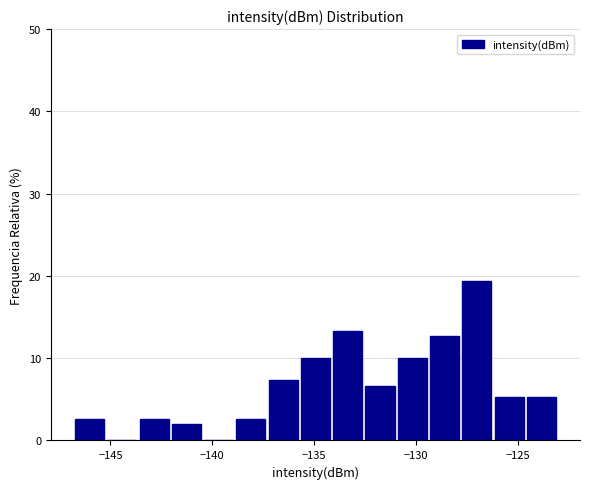

Read against the x-axis, roughly where is the centre of the tallest bar?

-127.0